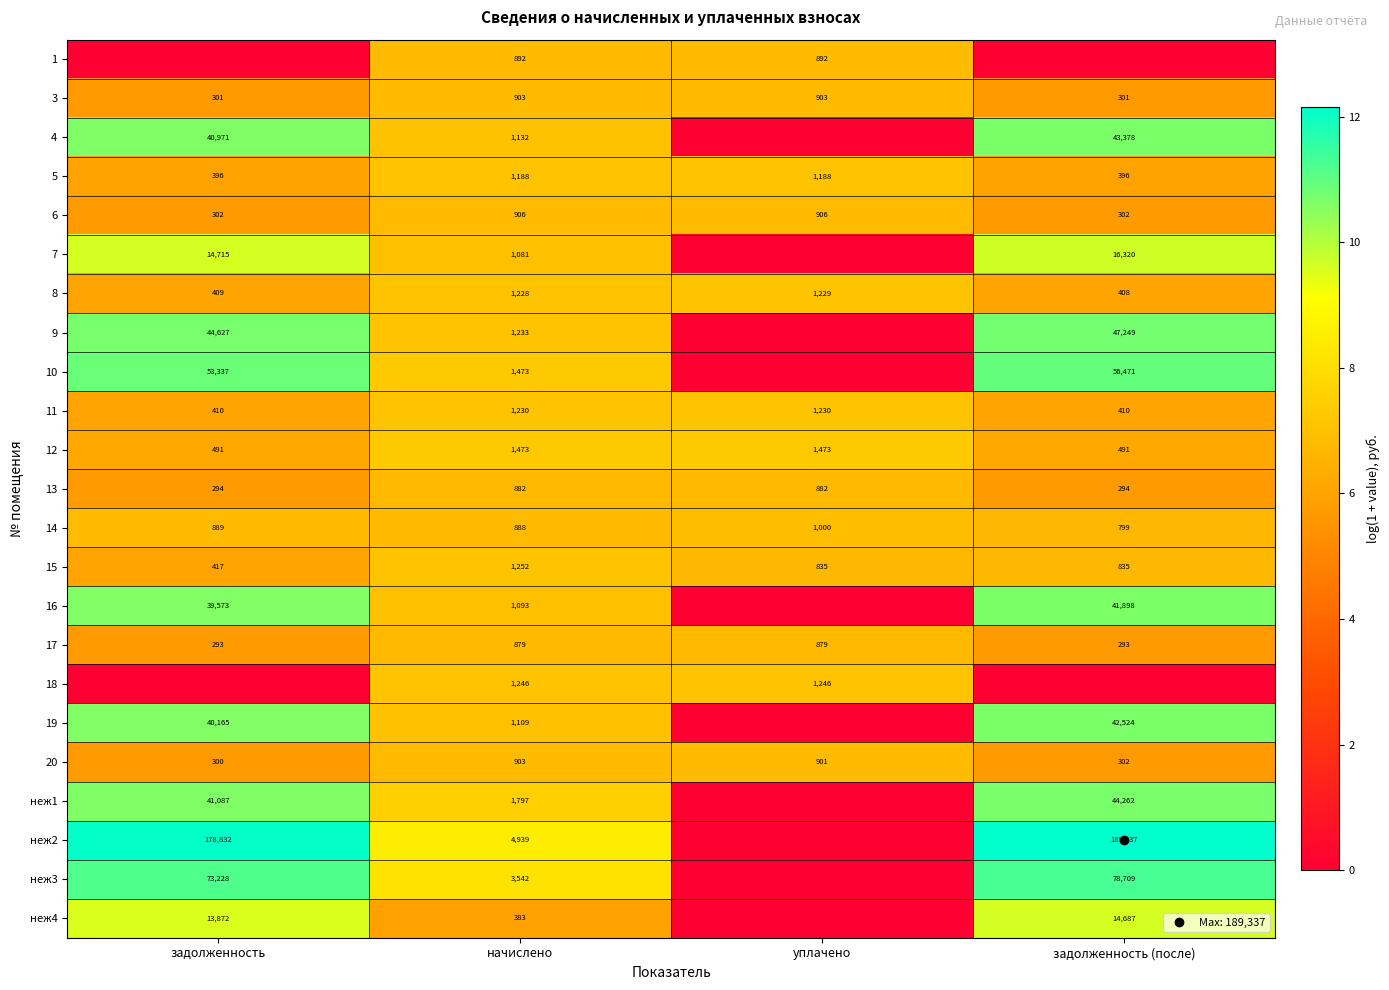

What is the minimum value for 15?

6.0